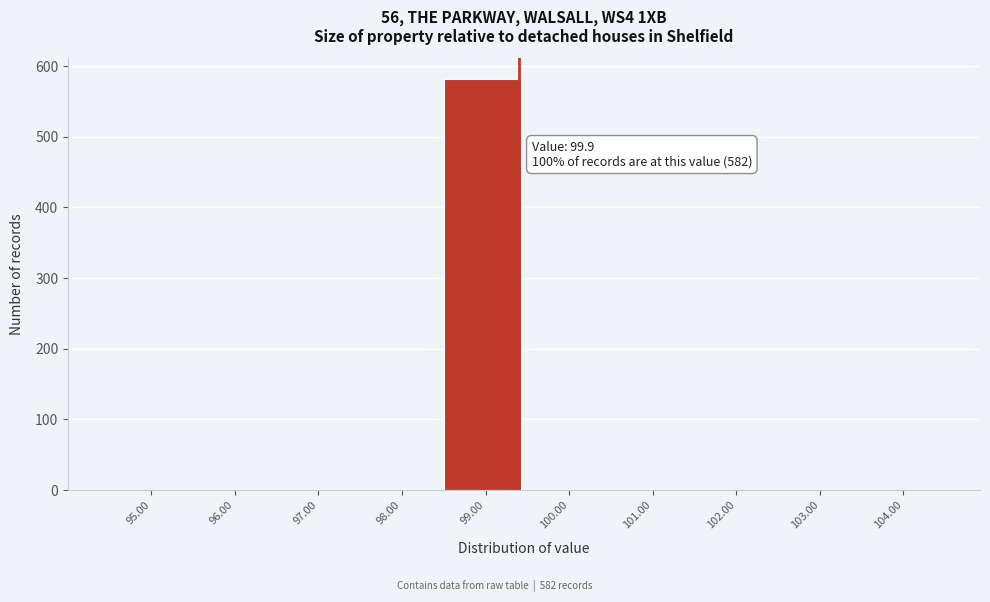

Reading left to right, extract all data points from this chart.

95.00=0	96.00=0	97.00=0	98.00=0	99.00=582	100.00=0	101.00=0	102.00=0	103.00=0	104.00=0